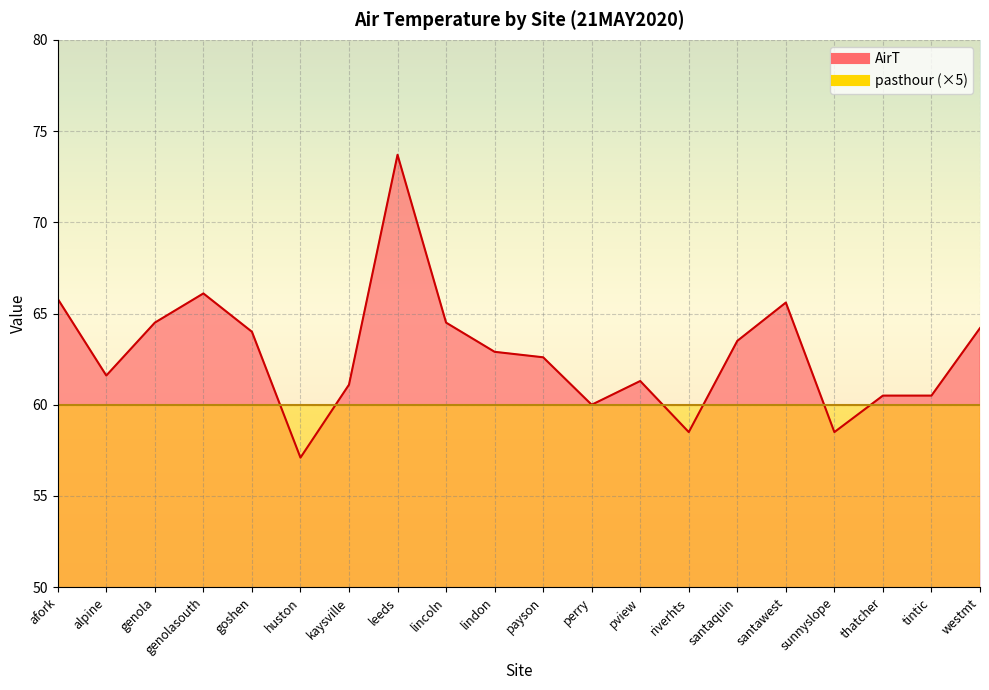

How many lines are shown in the chart?

1